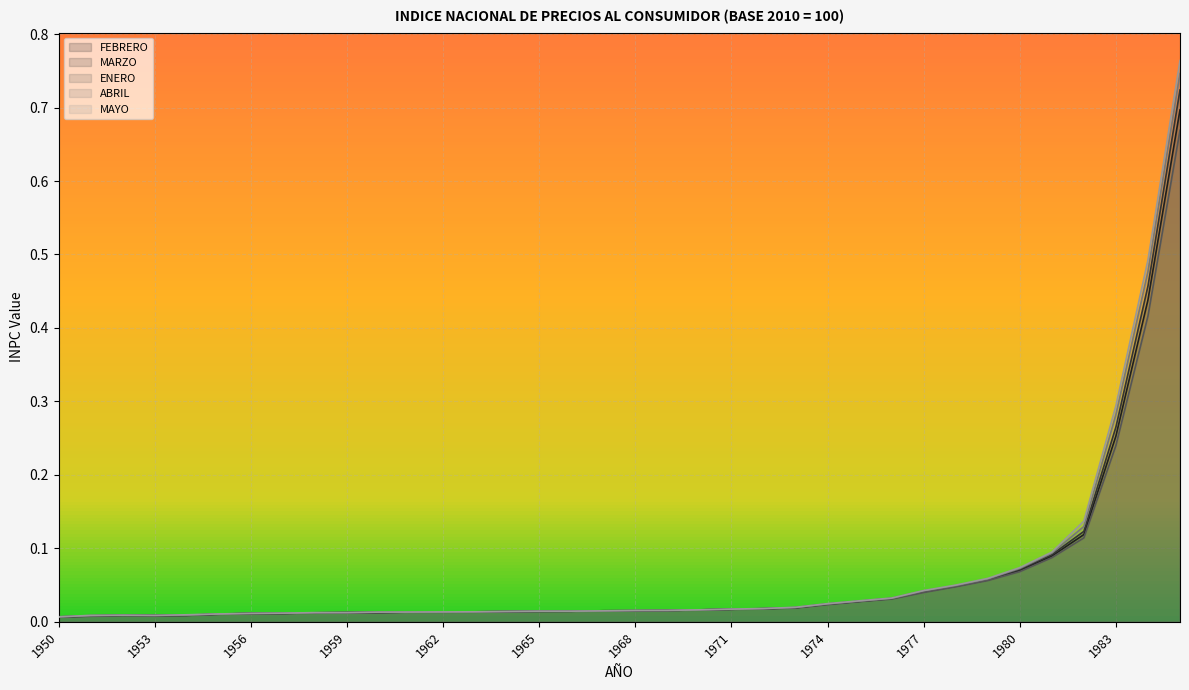

Which category has the lowest value across all series?

1950